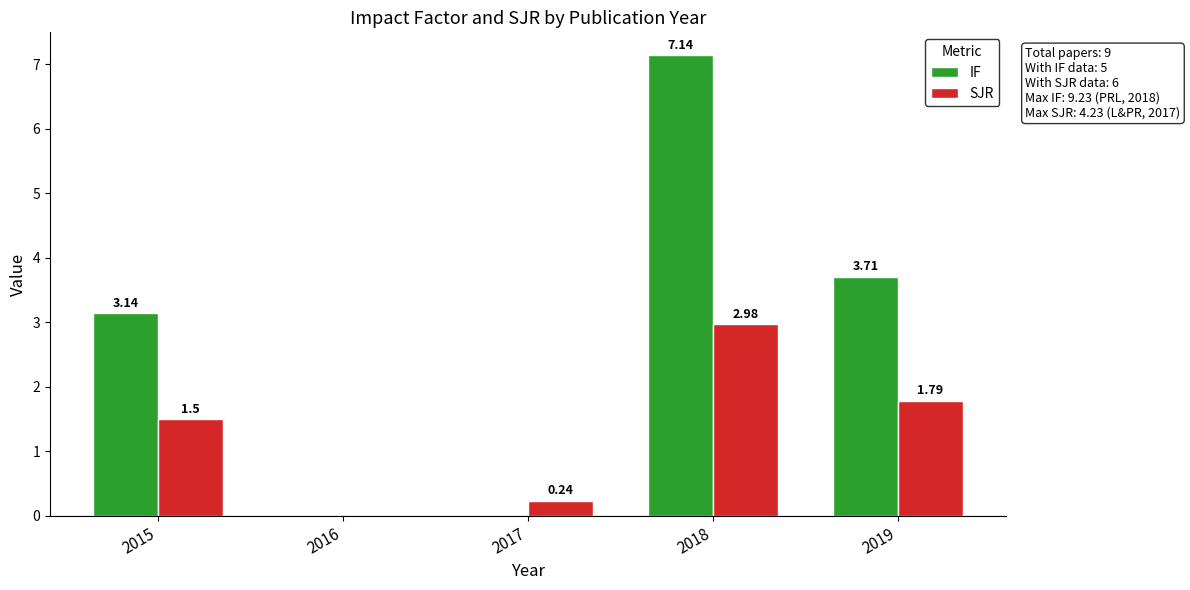

Are the bars grouped side by side (vs. stacked)?

Yes